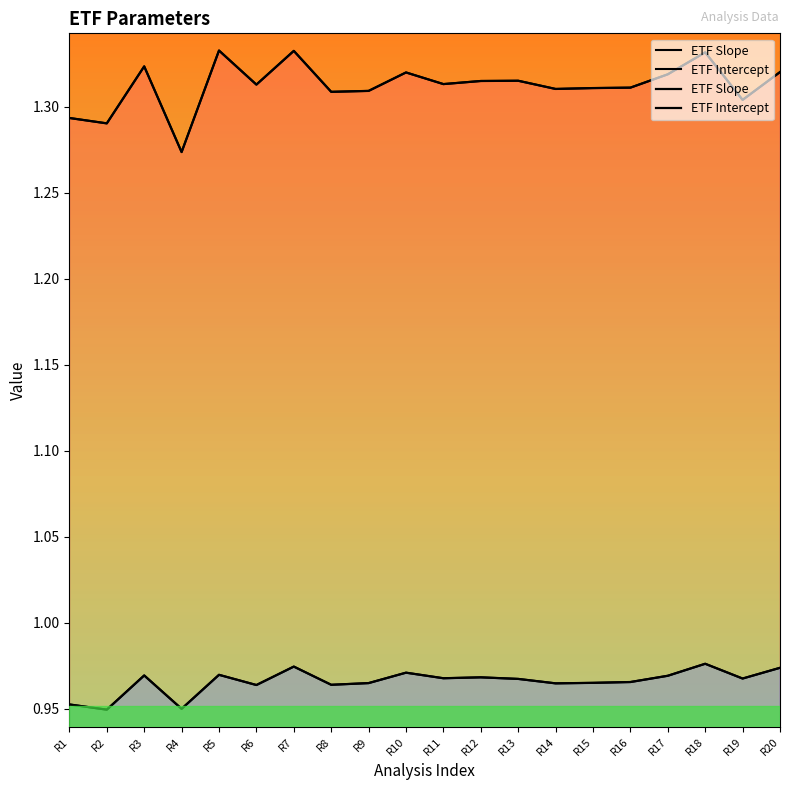

In ETF Intercept, how many points are higher than both neighbors (excluding endpoints)?

6